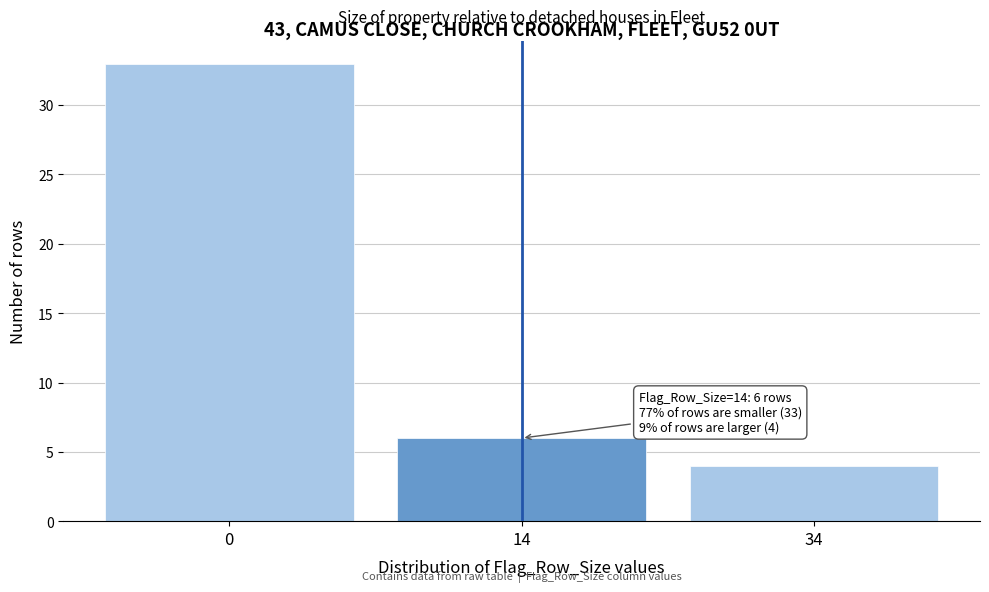

Reading left to right, what are all the values shown in this chart?

0=33	14=6	34=4